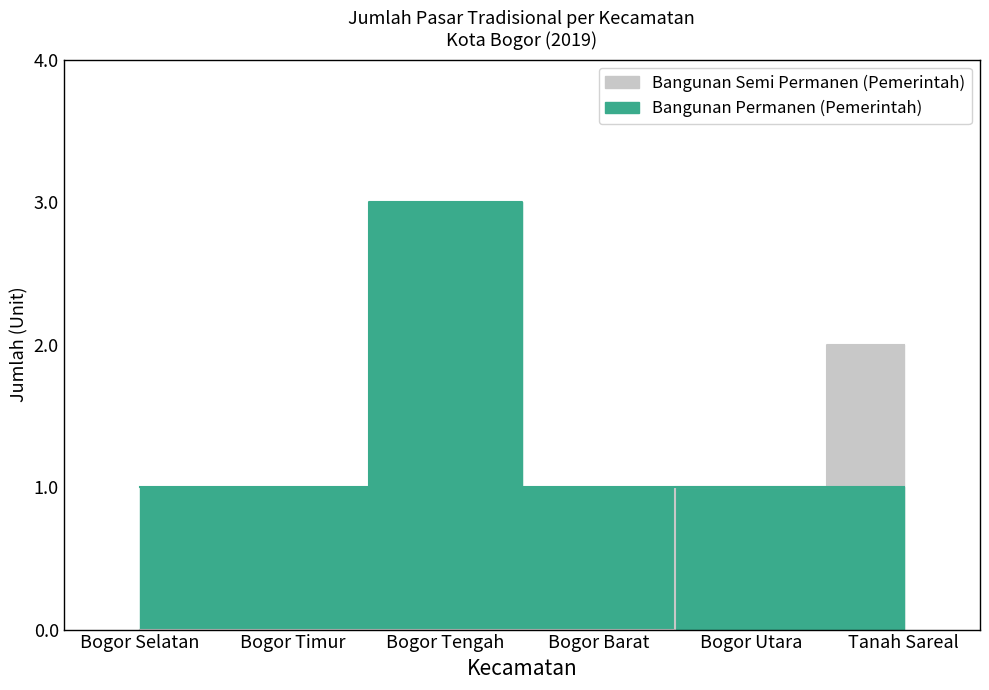

Rank the series by their maximum value, from lowest to highest.

Bangunan Semi Permanen (Pemerintah), Bangunan Permanen (Pemerintah)